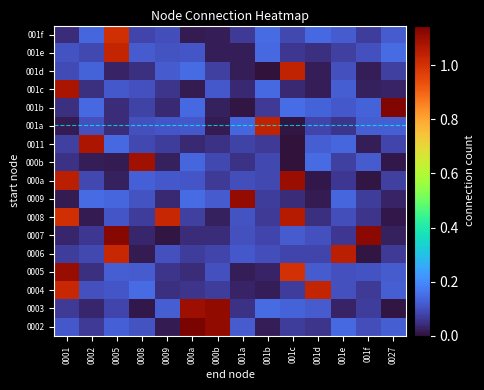

At which category does the chart reach its peak across all series?

000a